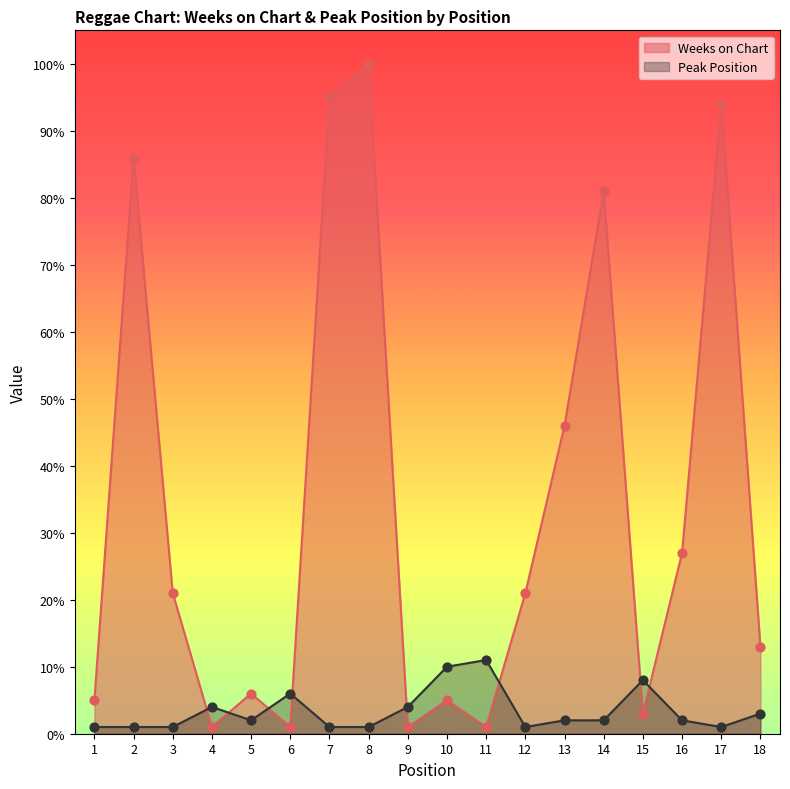

What are all the series names shown in the legend?

Weeks on Chart, Peak Position